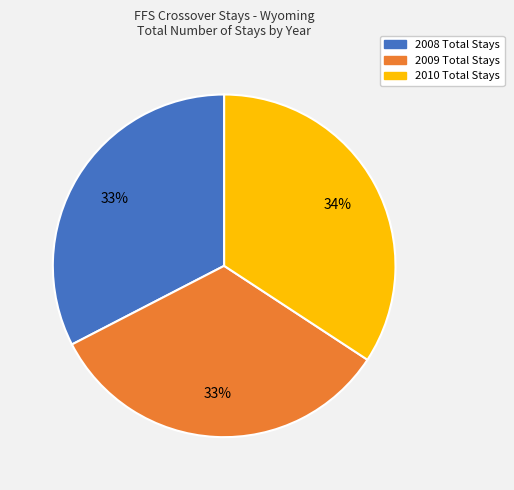

Approximately how many times larger is the value at 2008 Total Stays compared to 2009 Total Stays?

1.0